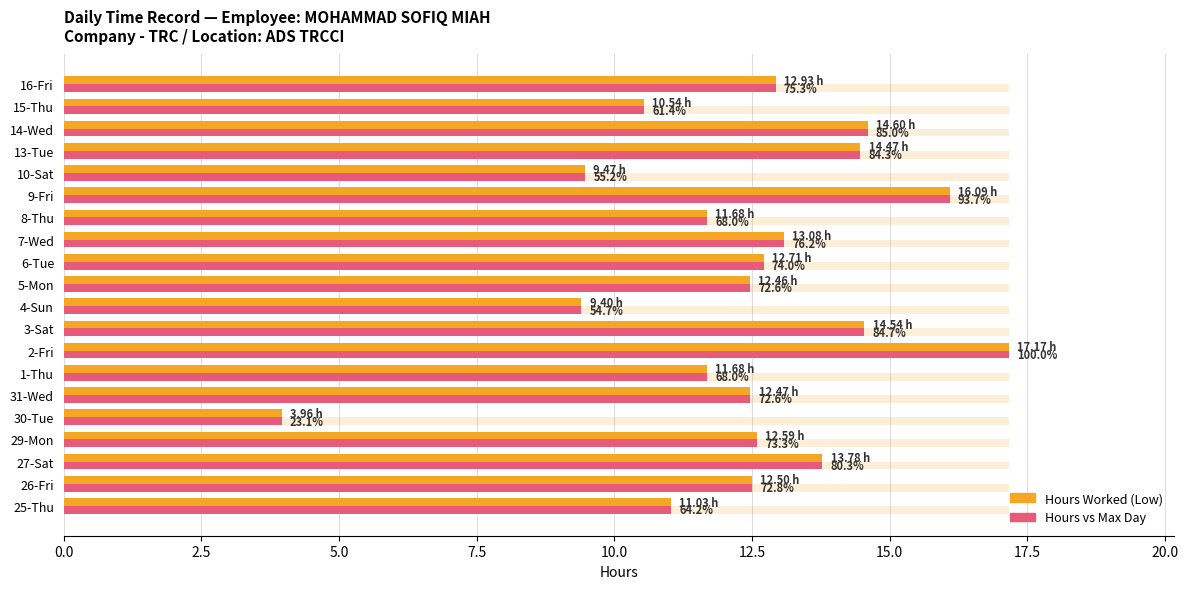

True or false: Hours Worked (Low) has a value of 16.3 at 10-Sat.

False